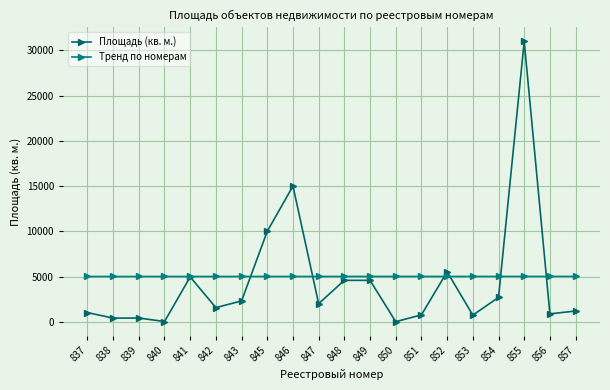

Is it true that Тренд по номерам equals 5007.6 at 852?

True